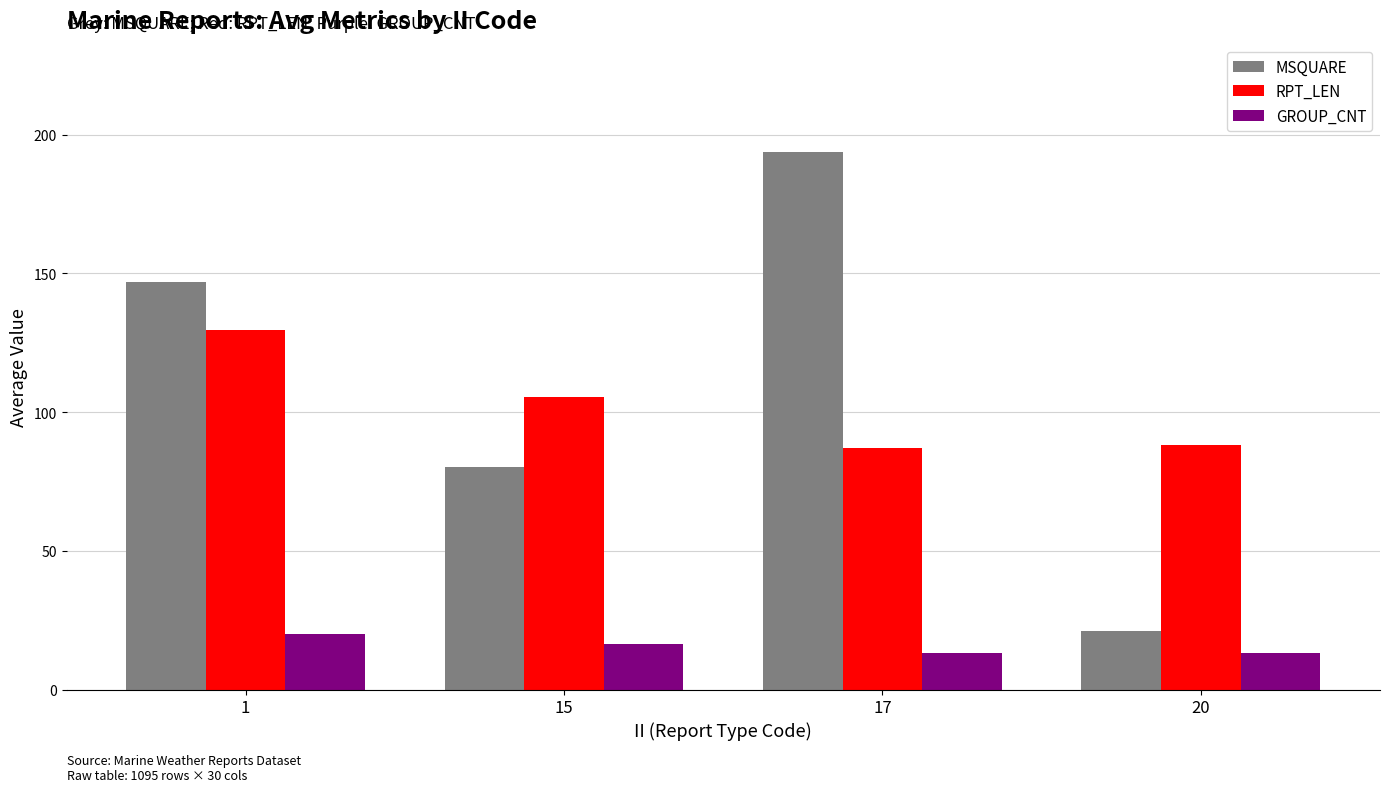

Where does the GROUP_CNT series first go above 16?

1